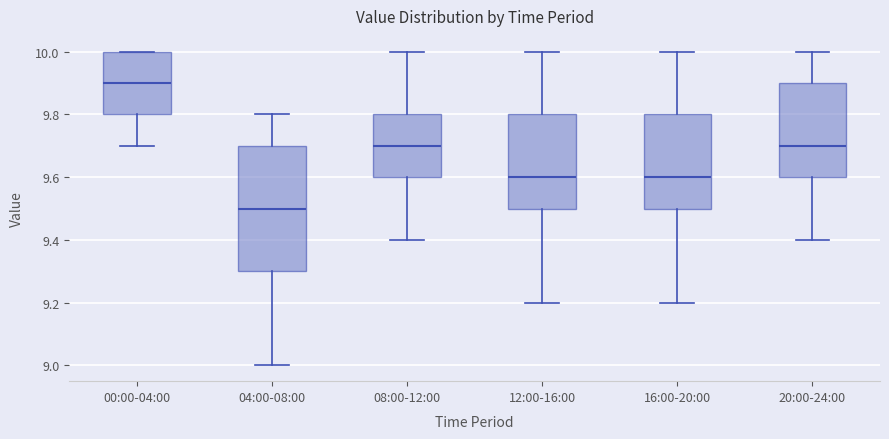

Which box's median line is the lowest?

04:00-08:00